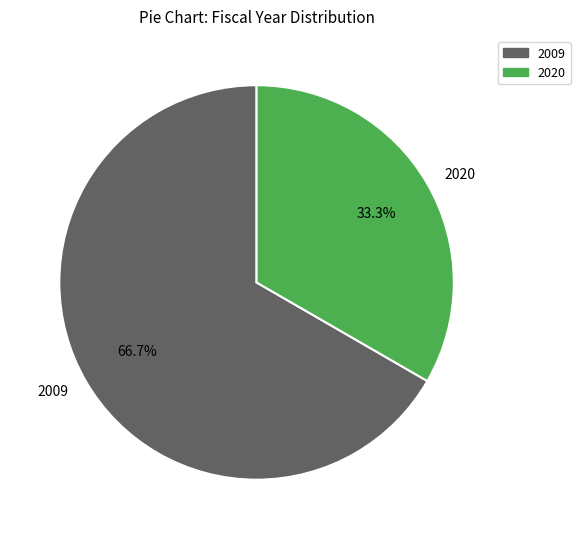

Count the number of slices in the pie.

2